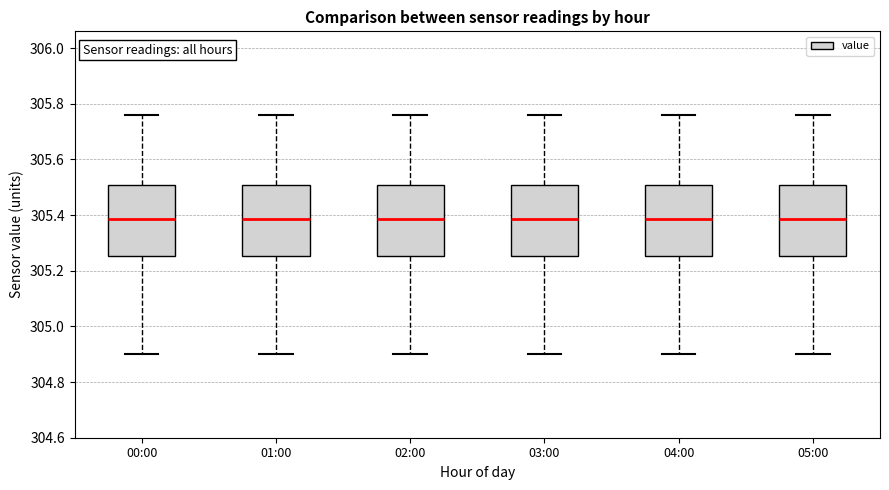

Where does the median line of the box for 02:00 sit on the y-axis? The values are not printed on the chart, so give them approximately, as read against the axis.

305.38